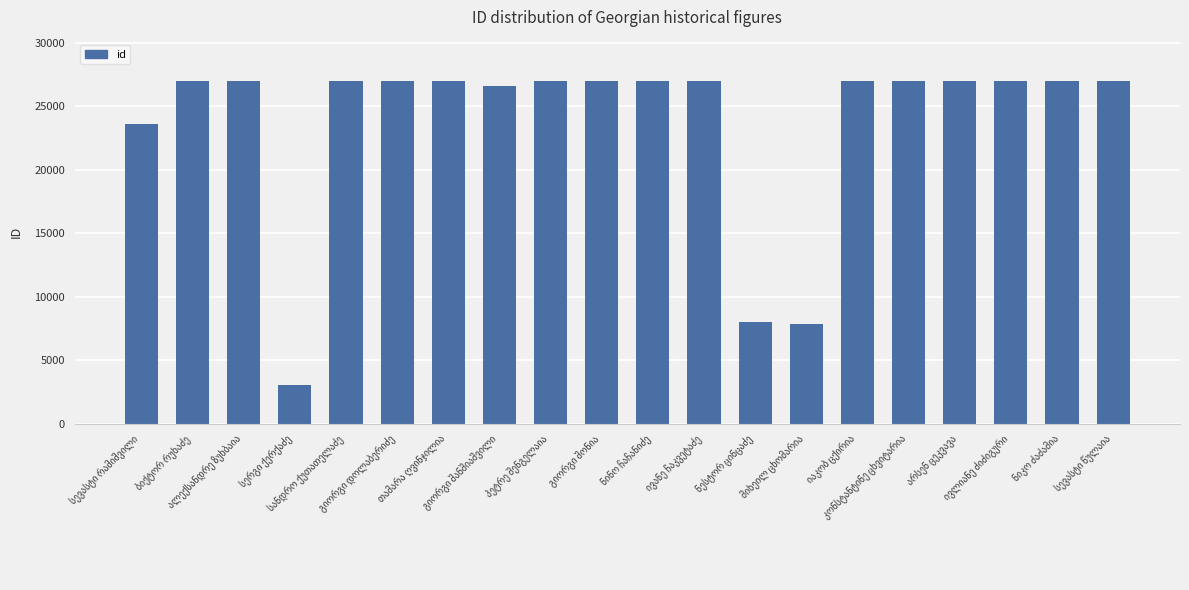

What is the greatest value displayed?

27009